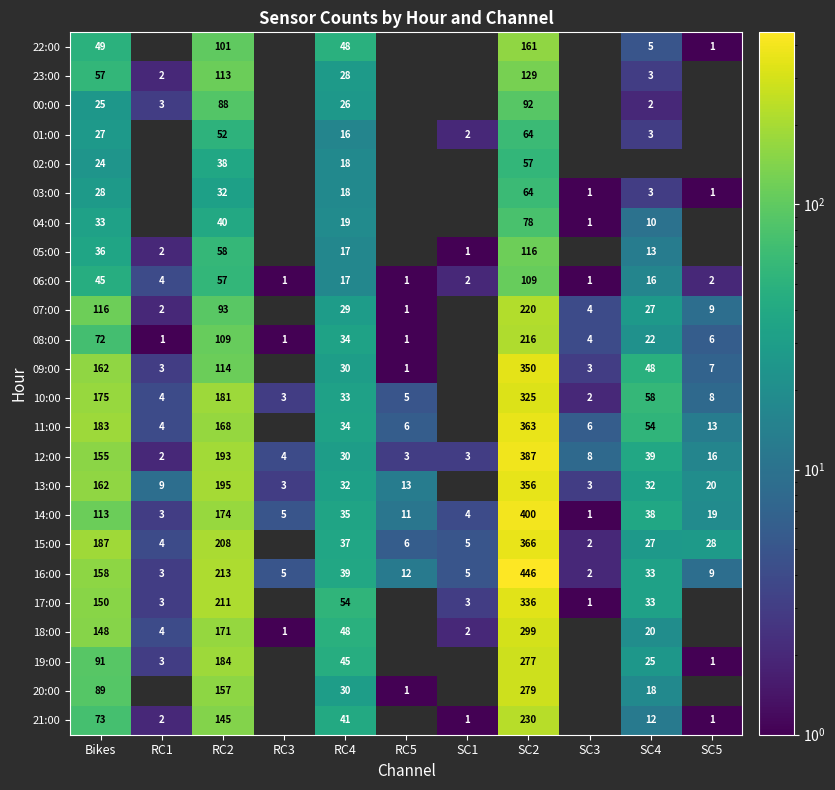

The 15:00 series shows 42 at SC4. True or false?

False